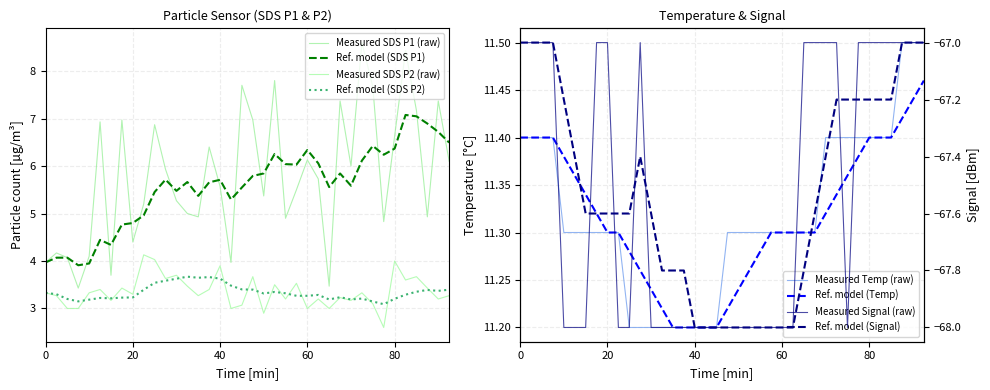

What is the greatest value displayed?

11.5